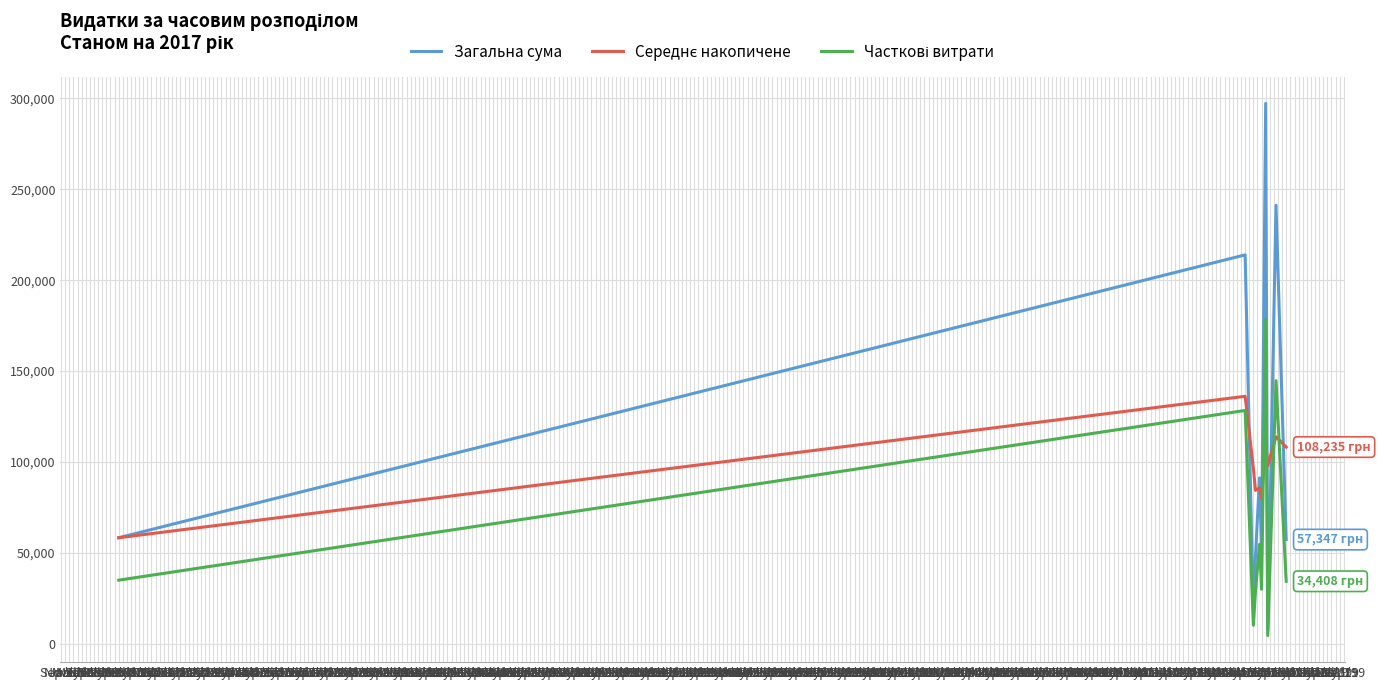

Which series has the widest spread of values?

Загальна сума